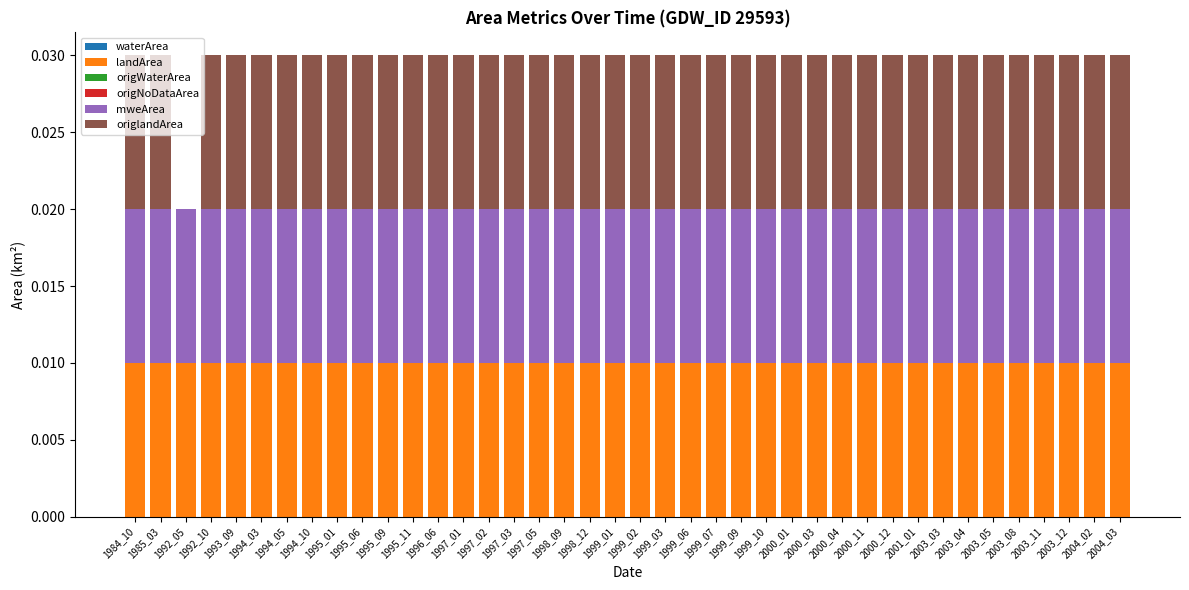

How many categories are shown in the chart?

40